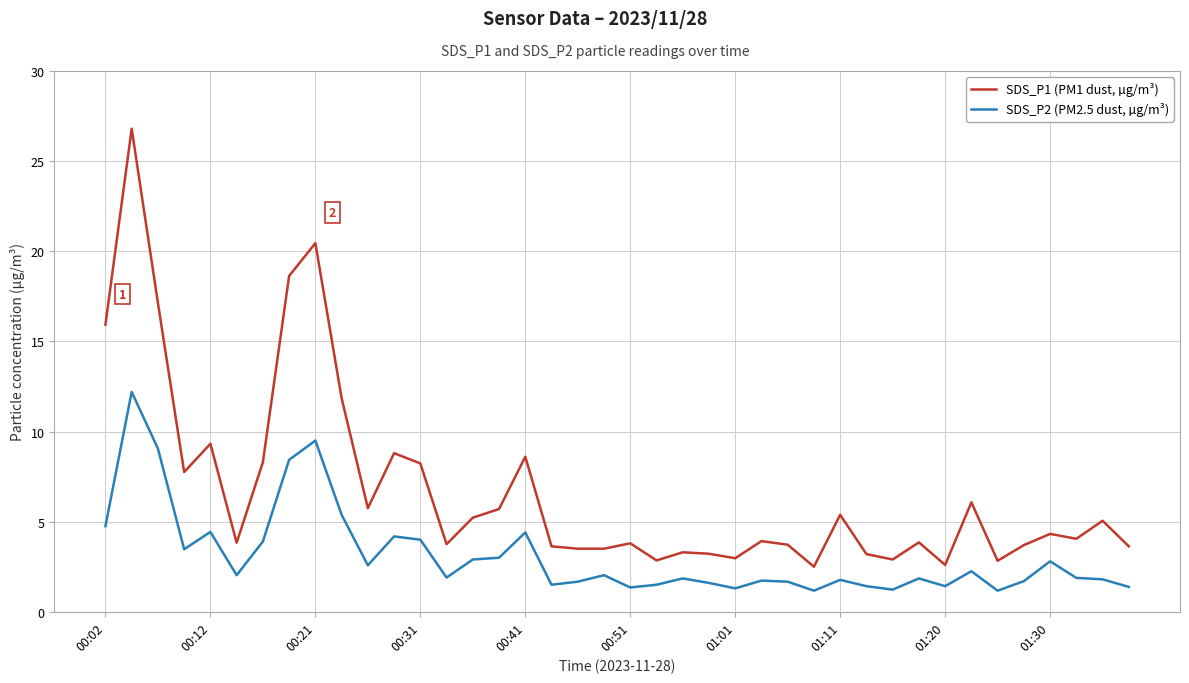

What is the minimum value for SDS_P1 (PM1 dust, µg/m³)?

2.5